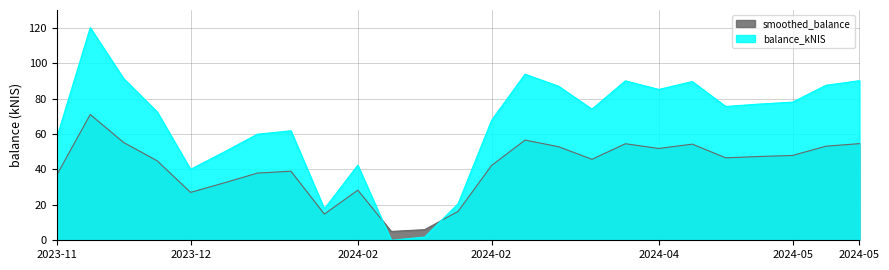

How many lines are shown in the chart?

2